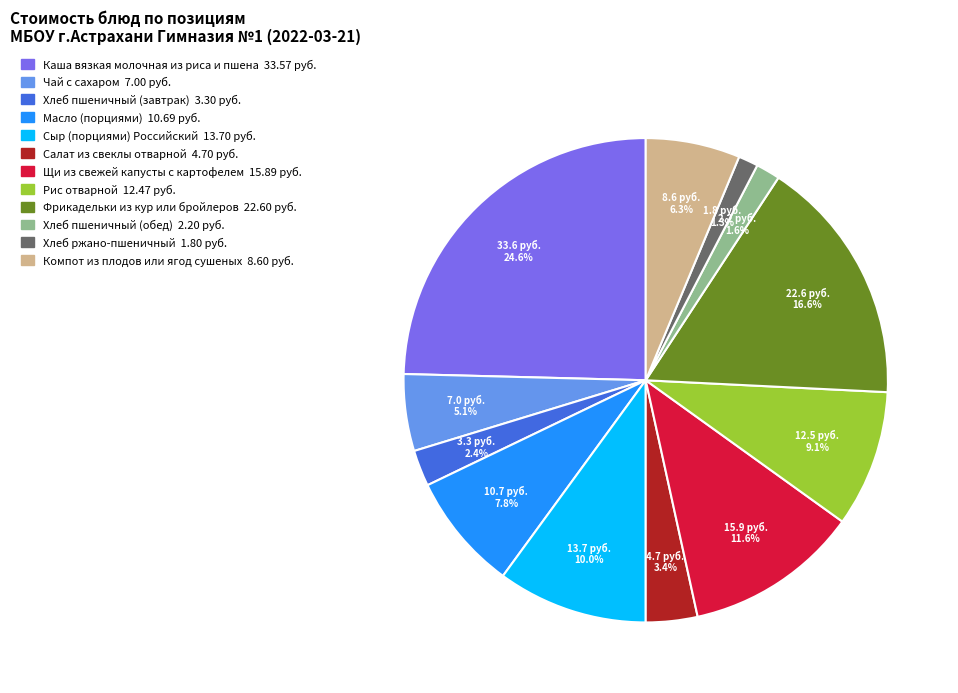

Is the sum of Хлеб пшеничный (завтрак) and Щи из свежей капусты с картофелем greater than half?

No